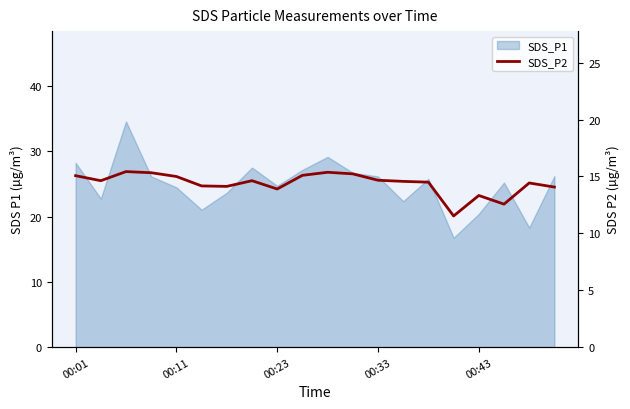

Reading right to left, extract all data points from this chart.

14.1	14.4	12.6	13.3	11.5	14.5	14.6	14.7	15.2	15.4	15.1	13.9	14.6	14.1	14.2	15.0	15.3	15.4	14.6	15.1